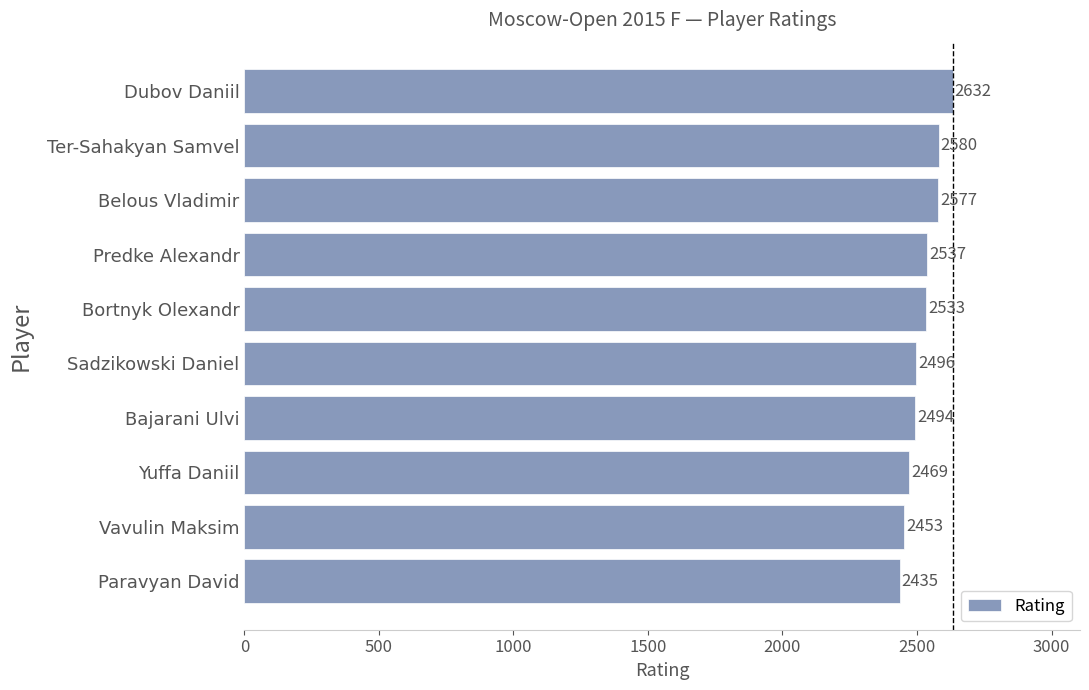

What is the smallest value displayed?

2435